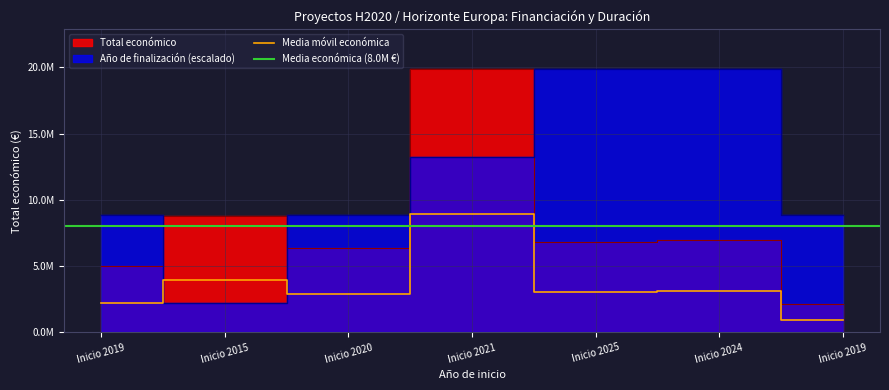

Which category has the highest value across all series?

Inicio 2021